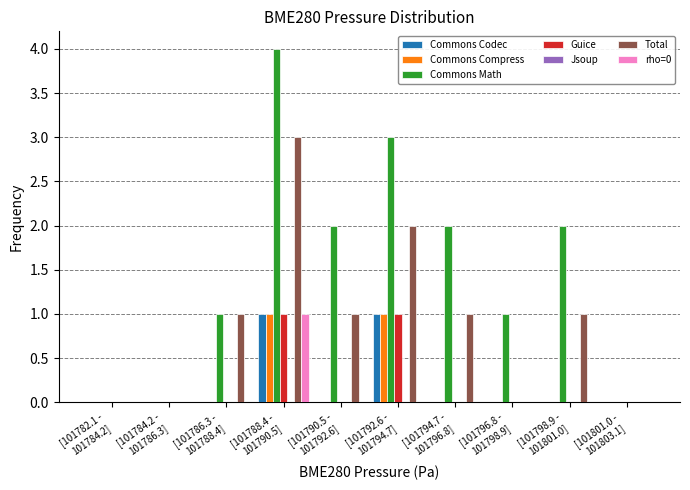

What is the maximum value shown in the chart?

4